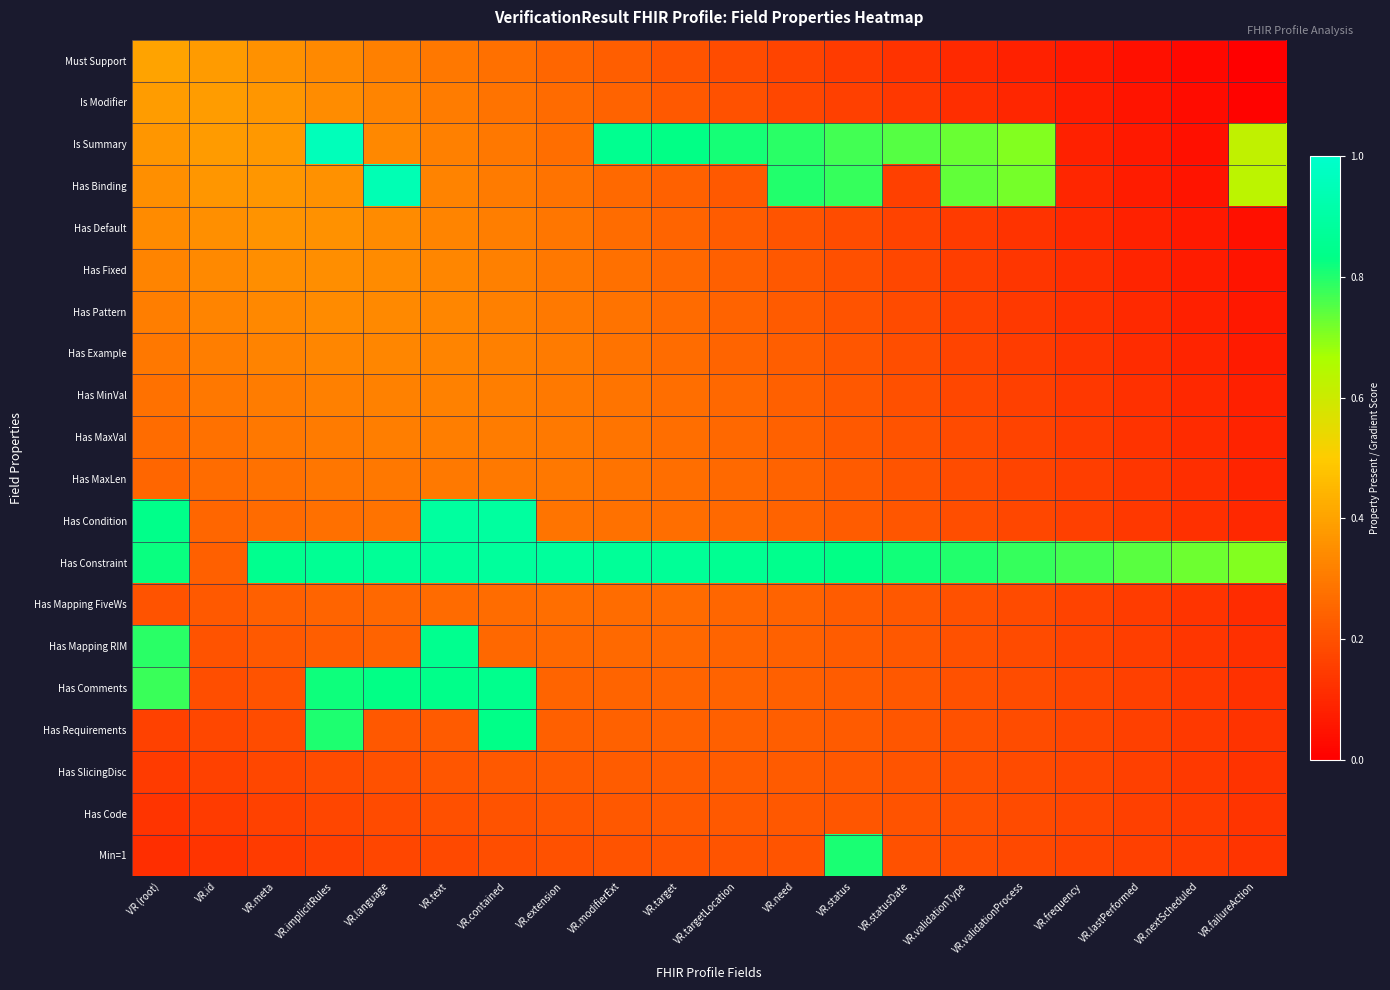

How many distinct data groups are displayed?

20